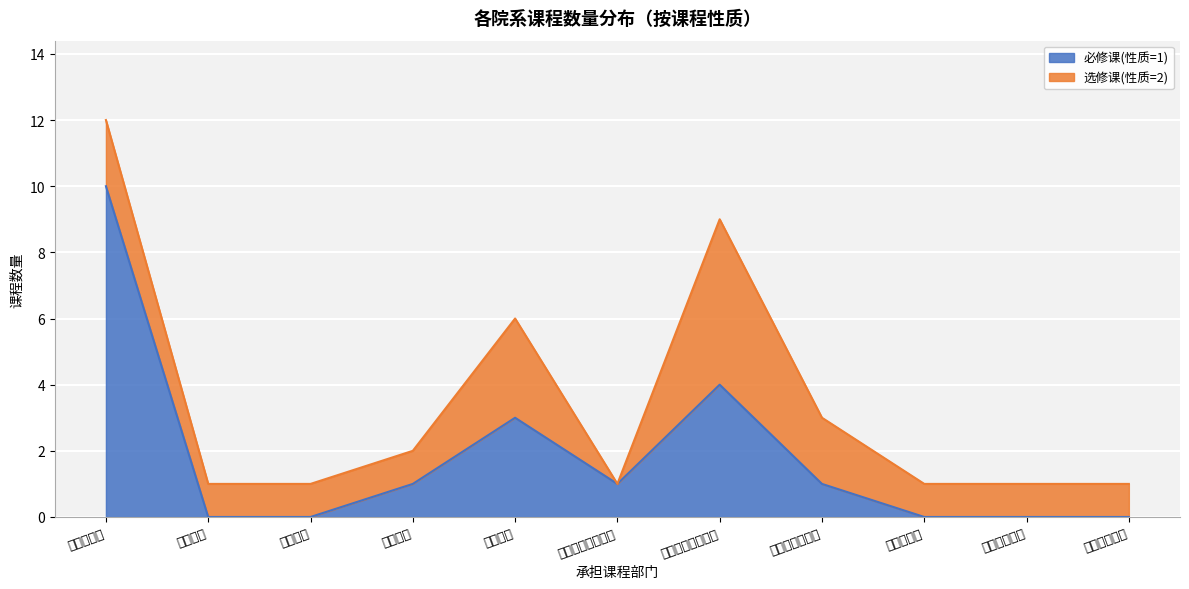

How many values are between 0 and 3?

9